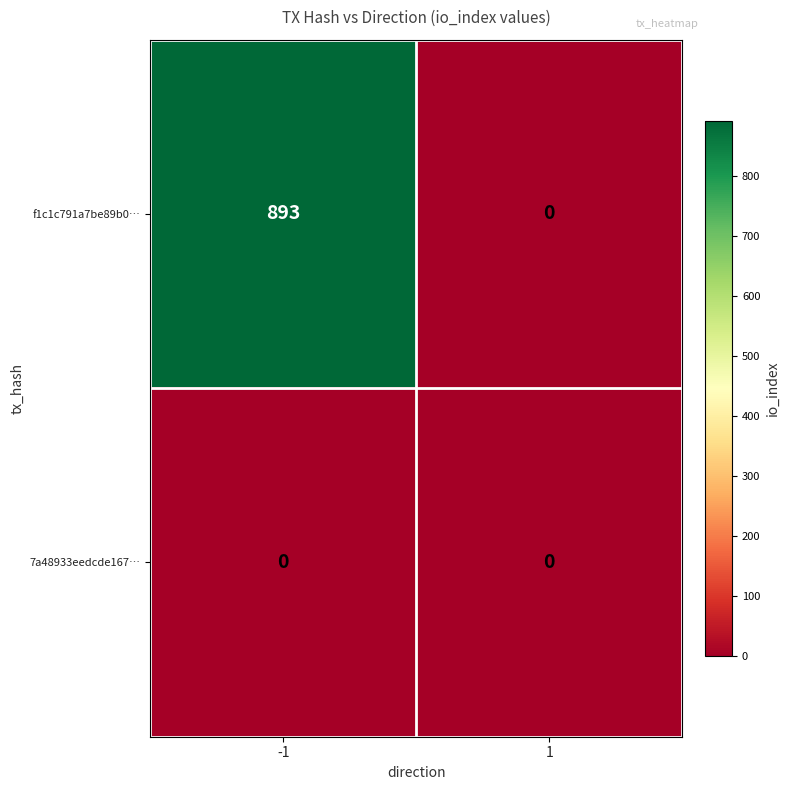

What is the total value across all series at -1?

893